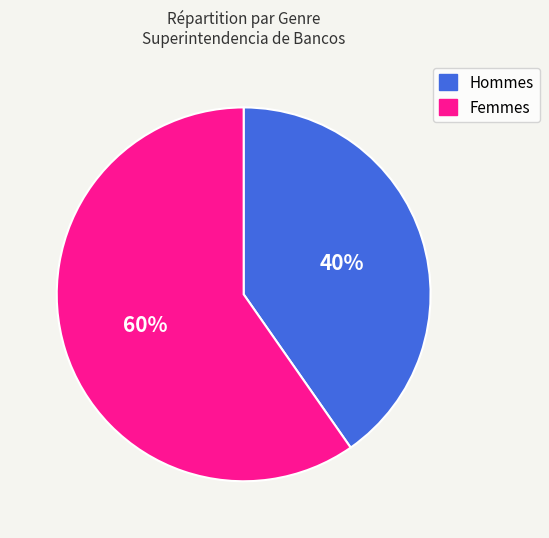

Rank the categories by value from lowest to highest.

Hommes, Femmes